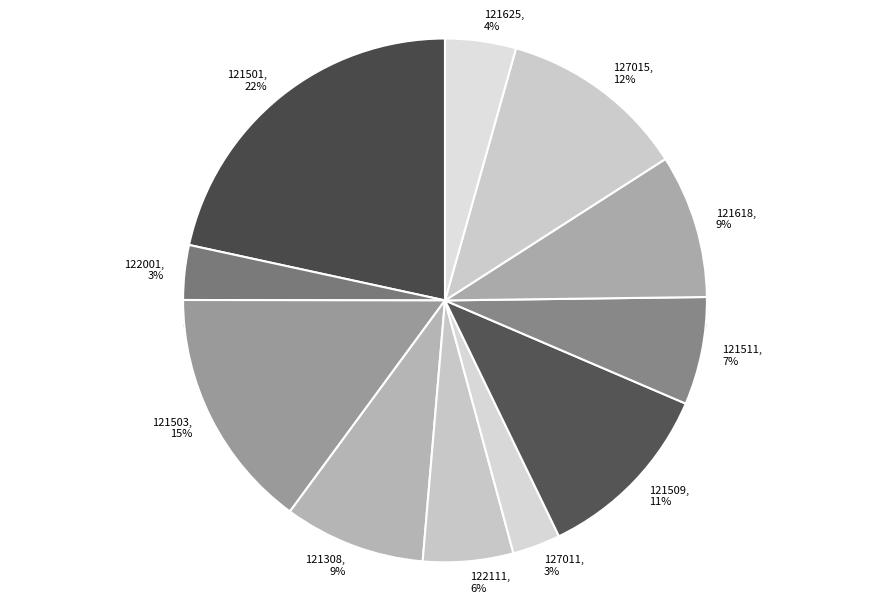

How many slices are in this pie chart?

11